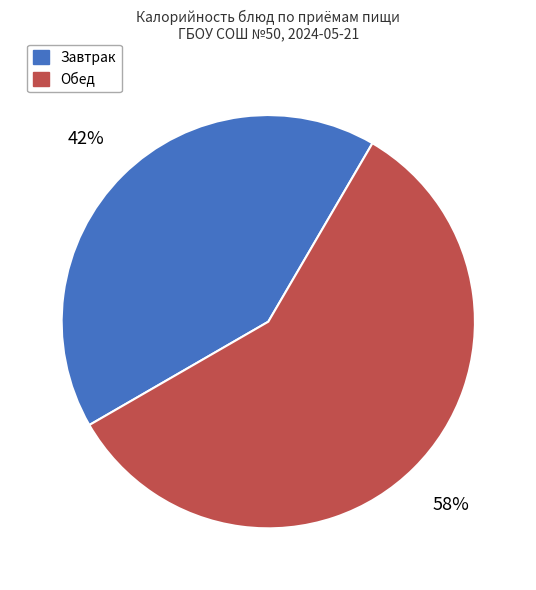

Is there a majority slice in this chart?

Yes